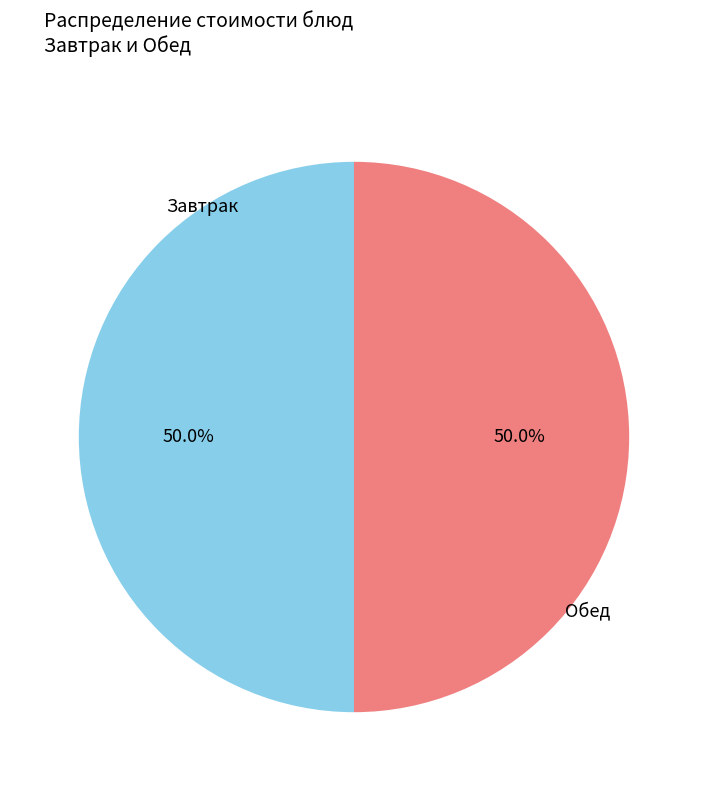

How many slices are in this pie chart?

2